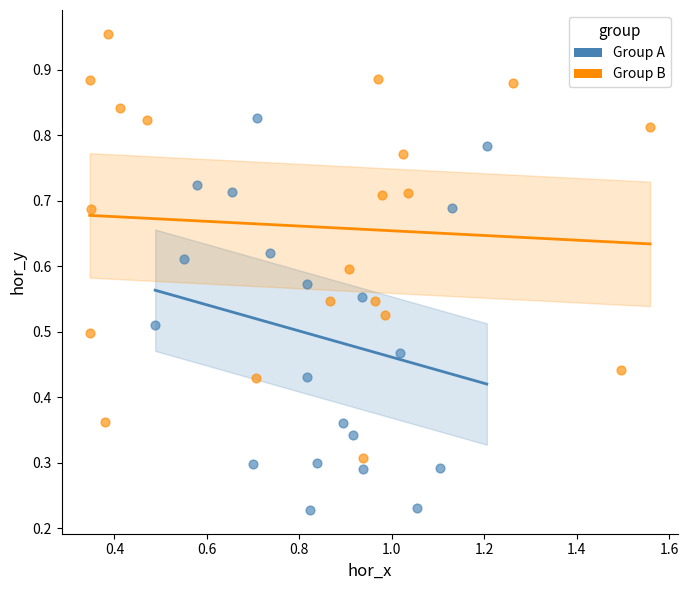

Which series reaches the maximum Y coordinate?

Group B